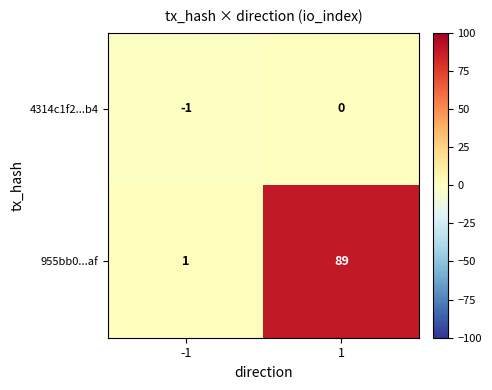

Between -1 and 1, which series saw the biggest shift?

955bb0...af